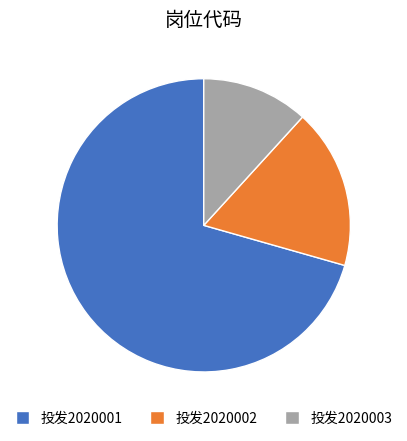

True or false: 投发2020002 accounts for 18% of the total.

True